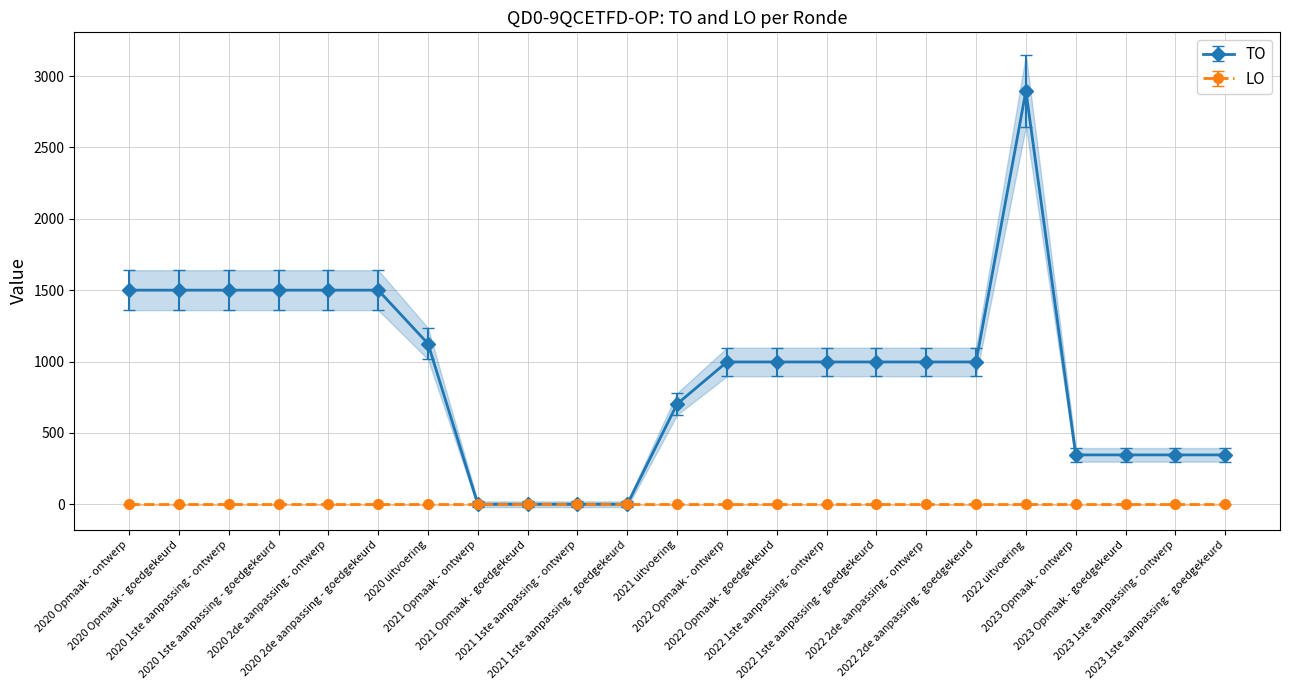

Does the chart display data point markers on the line(s)?

Yes